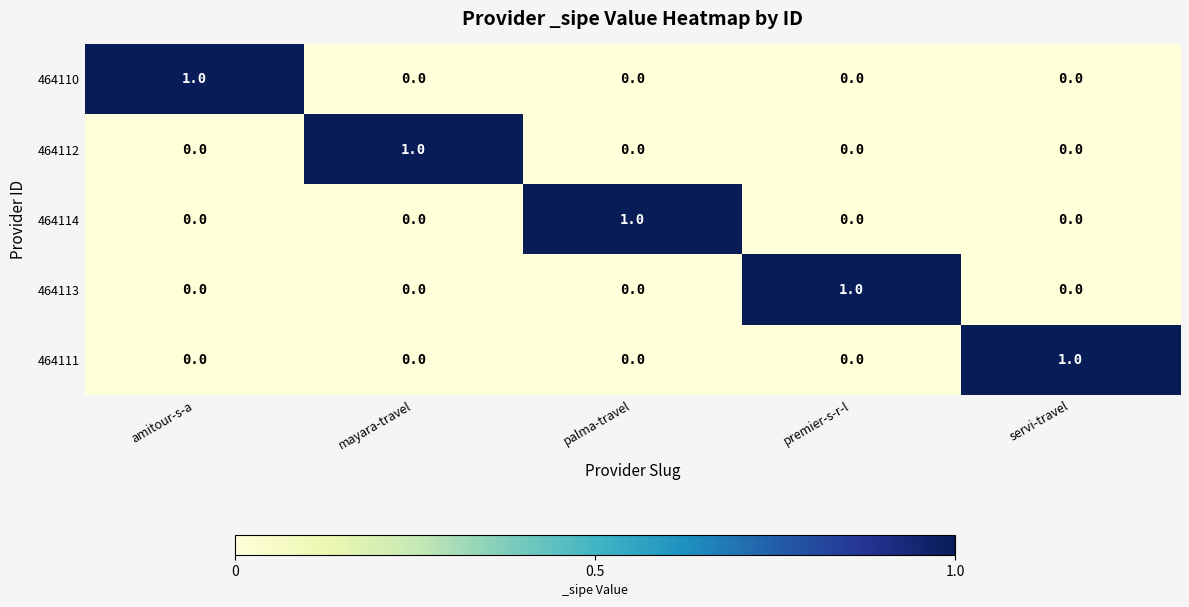

The 464112 series shows 0 at mayara-travel. True or false?

False